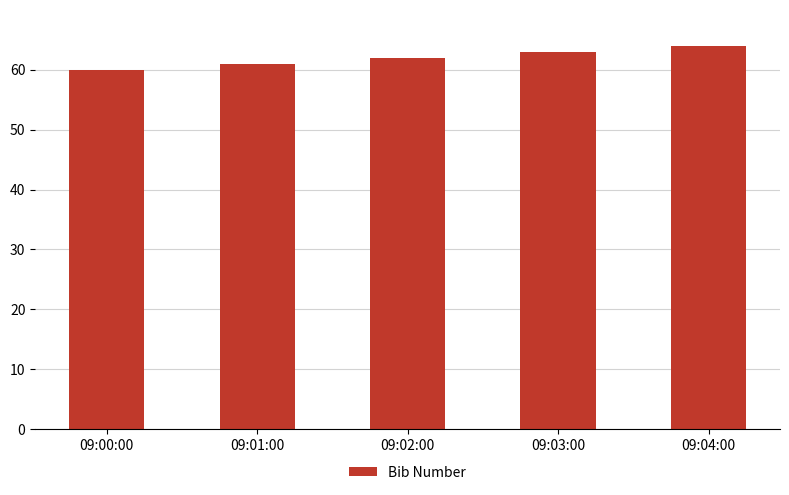

At which category does the chart reach its peak across all series?

09:04:00